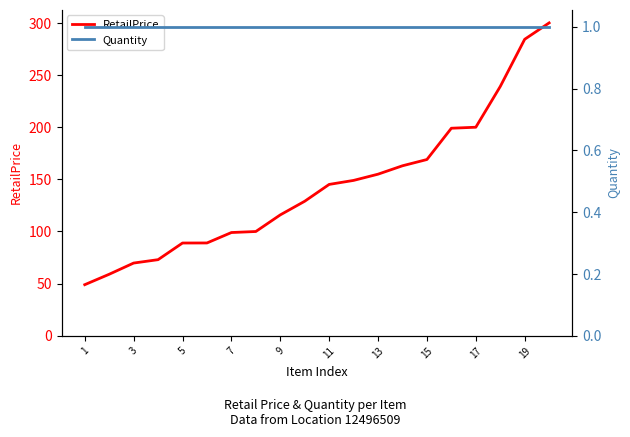

Reading right to left, transcribe all the data shown in this chart.

RetailPrice: 300.0	284.3	239.0	200.0	199.0	169.0	163.0	154.9	149.0	145.1	129.0	115.9	100.0	99.0	89.0	89.0	73.0	69.7	59.0	49.0
Quantity: 1.0	1.0	1.0	1.0	1.0	1.0	1.0	1.0	1.0	1.0	1.0	1.0	1.0	1.0	1.0	1.0	1.0	1.0	1.0	1.0